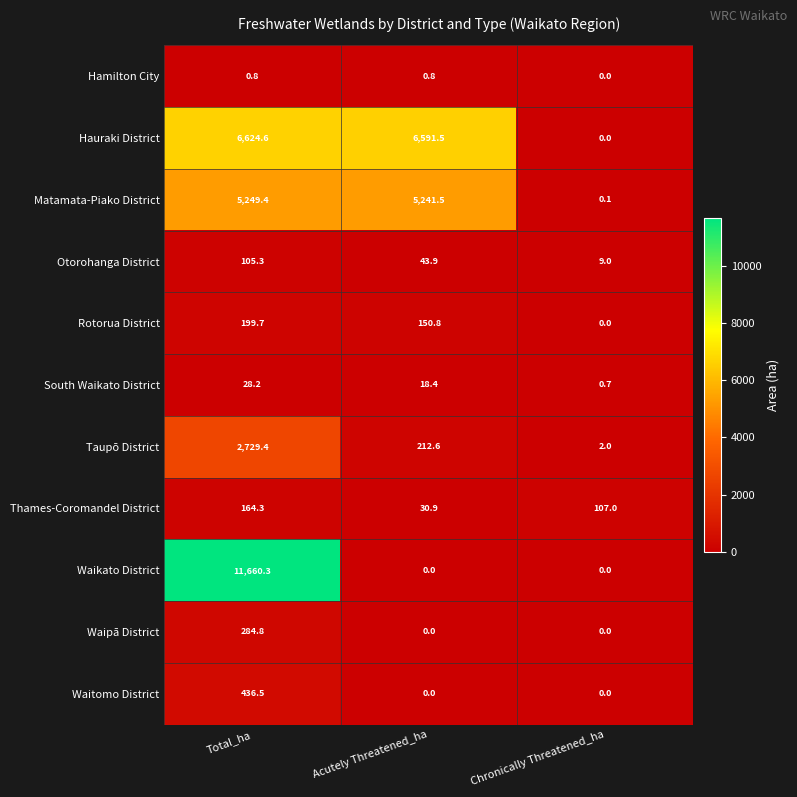

Which series has the widest spread of values?

Waikato District